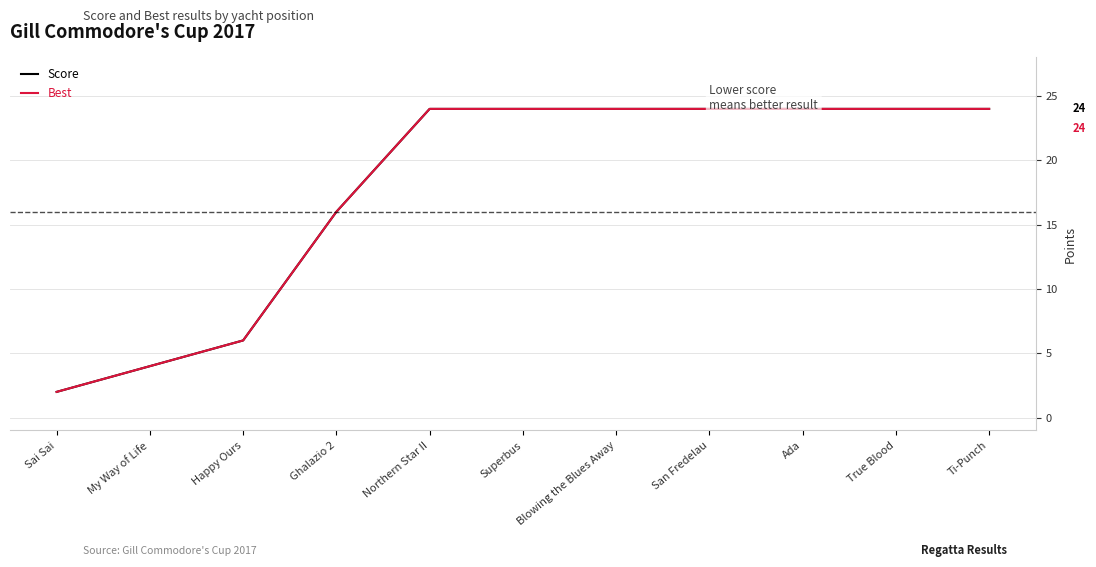

Does the chart have visible grid lines?

Yes